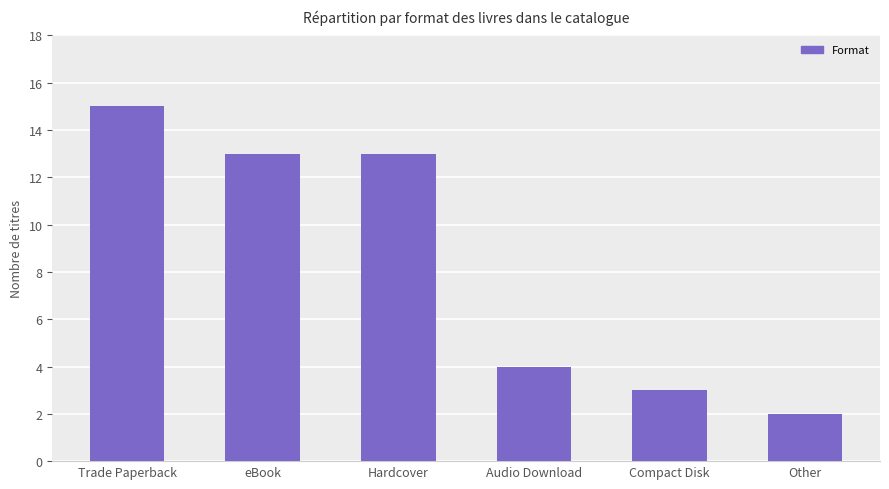

The value at Other is 2. True or false?

True